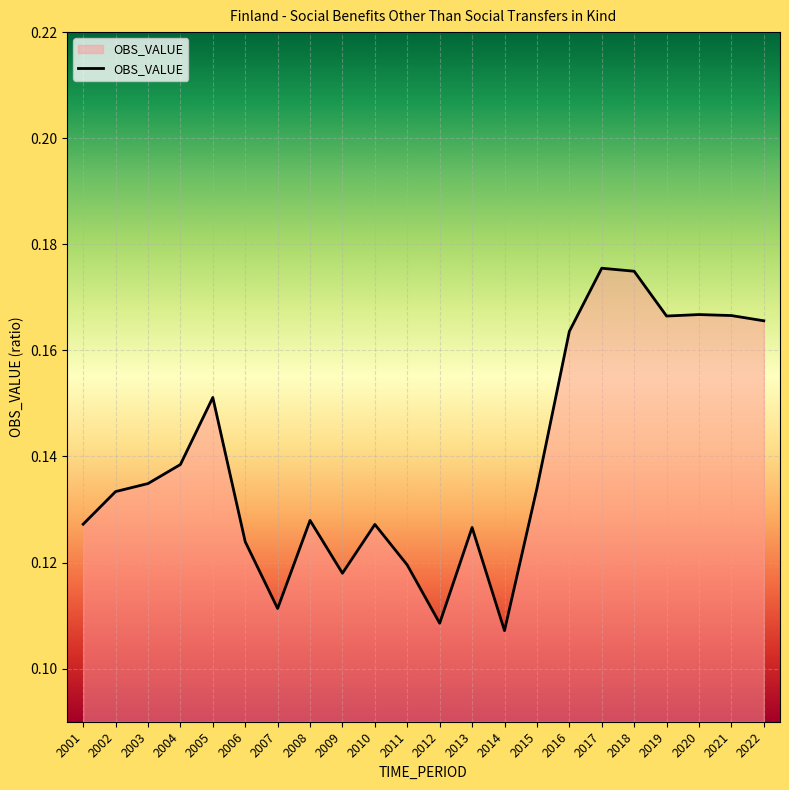

True or false: the data shows 0.2 at 2013.

False